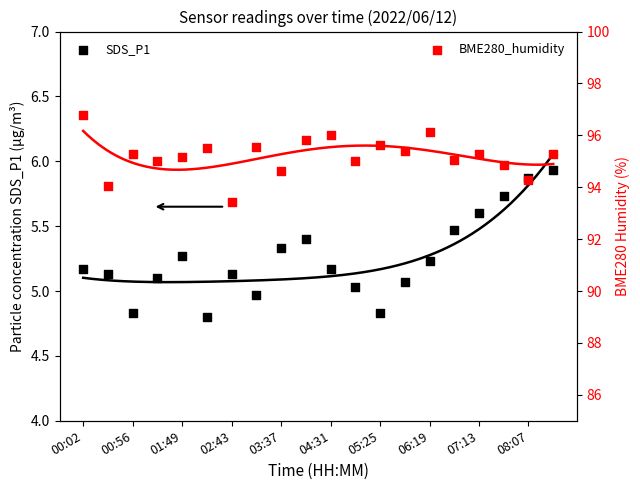

Approximately how many times larger is the value at 05:25 compared to 00:02?

0.9